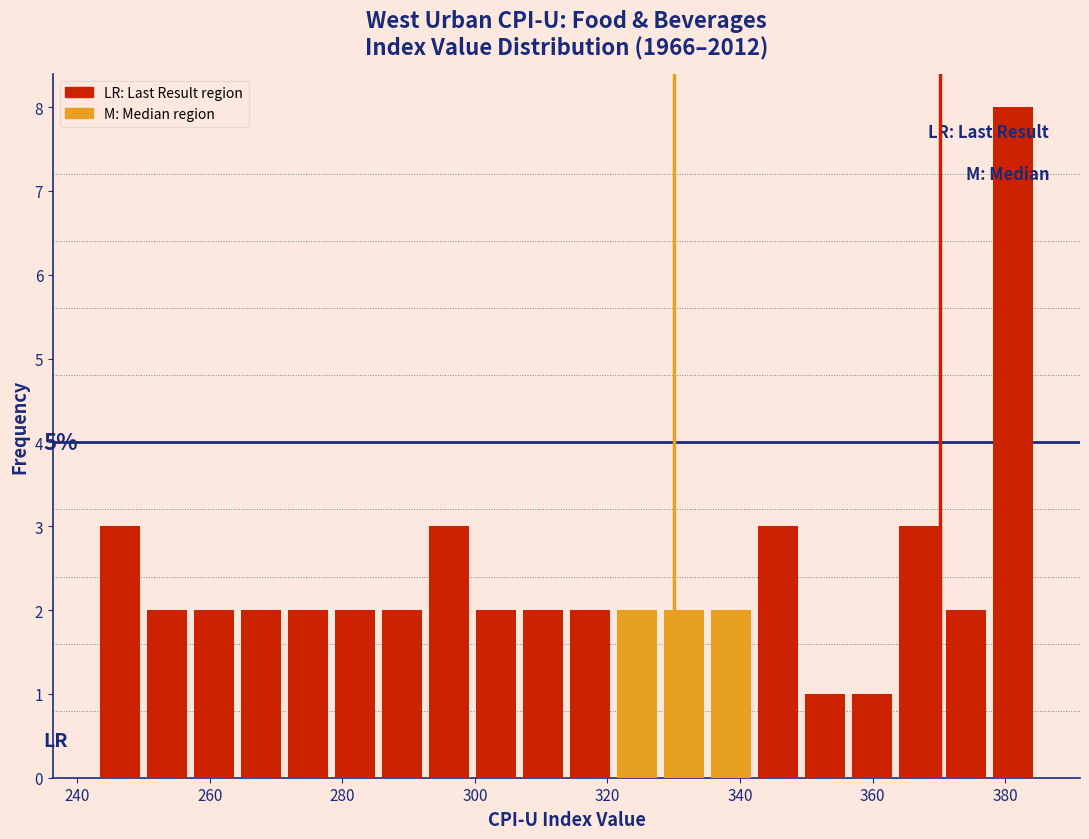

Read against the x-axis, roughly where is the centre of the tallest bar?

382